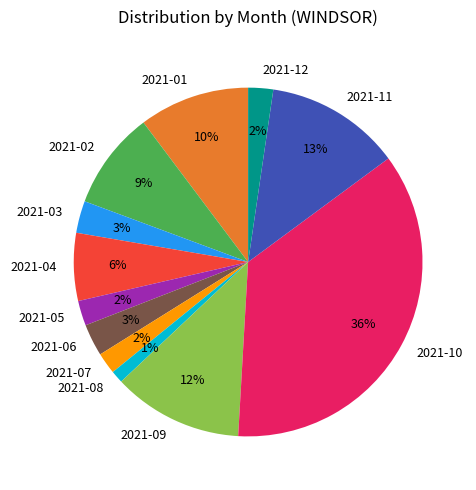

Is 2021-09 the majority of the pie?

No